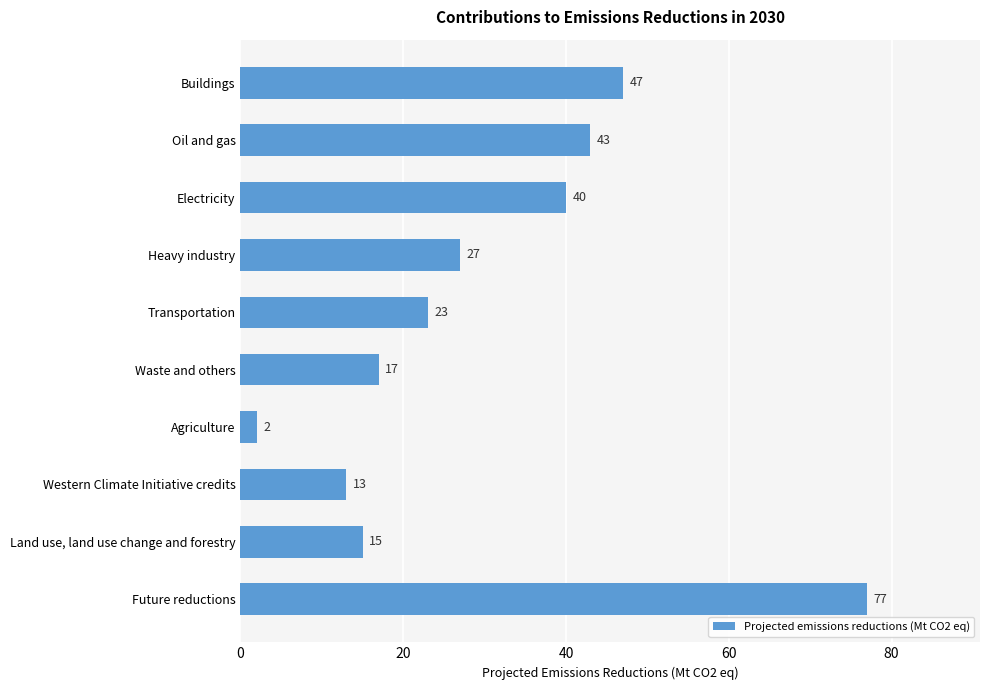

Reading top to bottom, extract all data points from this chart.

47	43	40	27	23	17	2	13	15	77